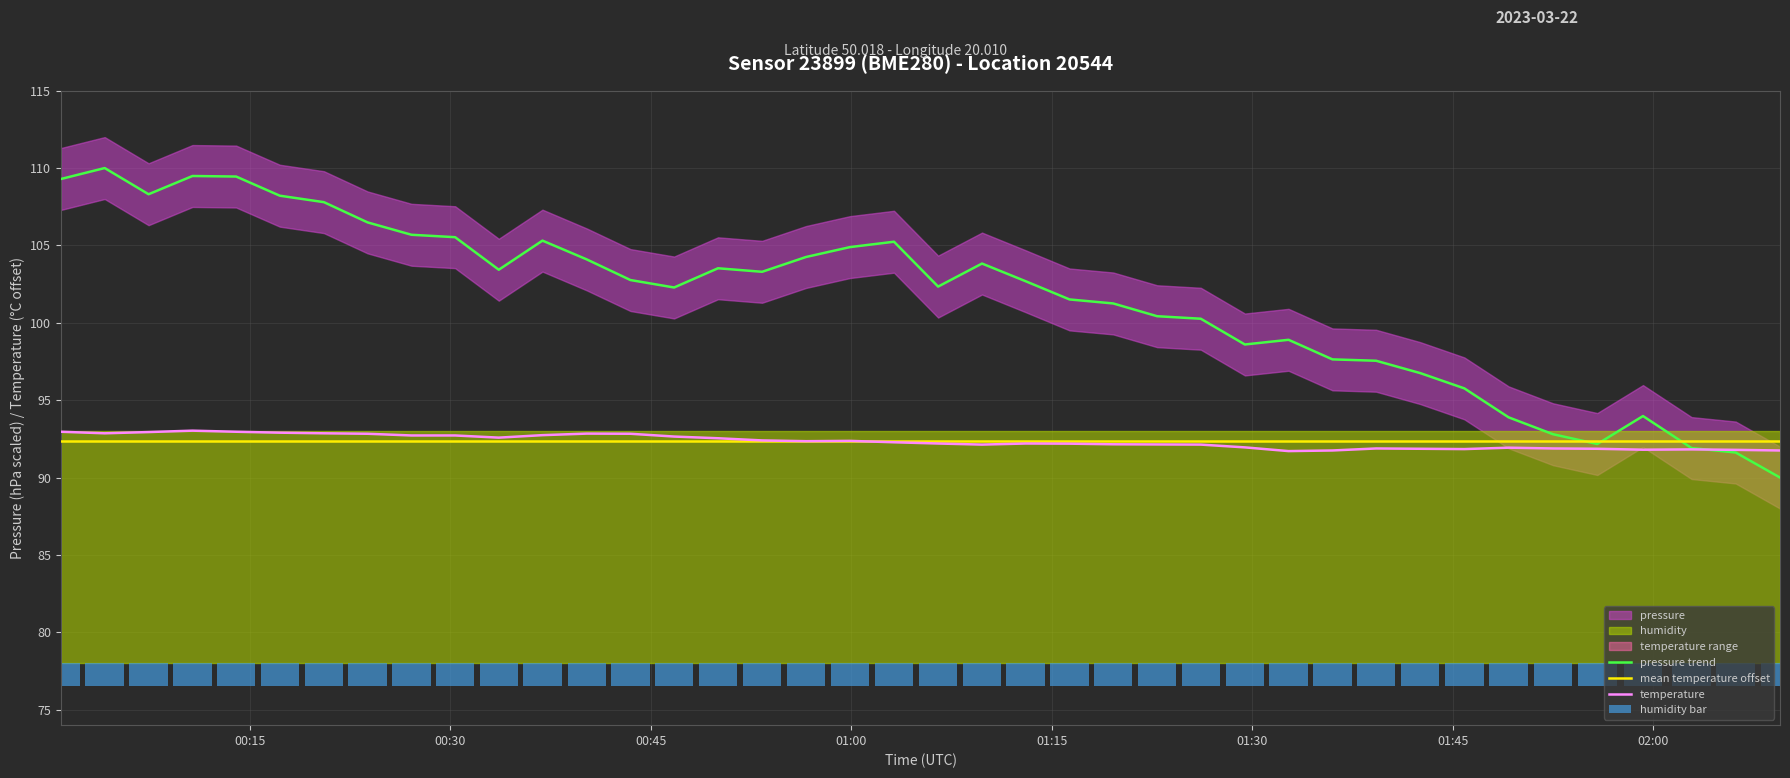

What is the lowest value of the pressure trend series?

90.0